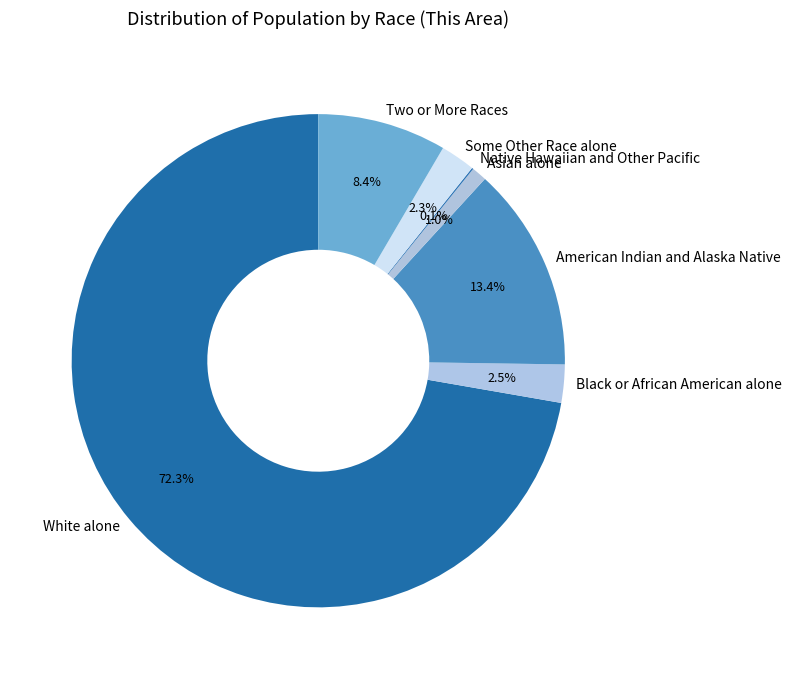

To the nearest percent, what is the average slice percentage?

14%